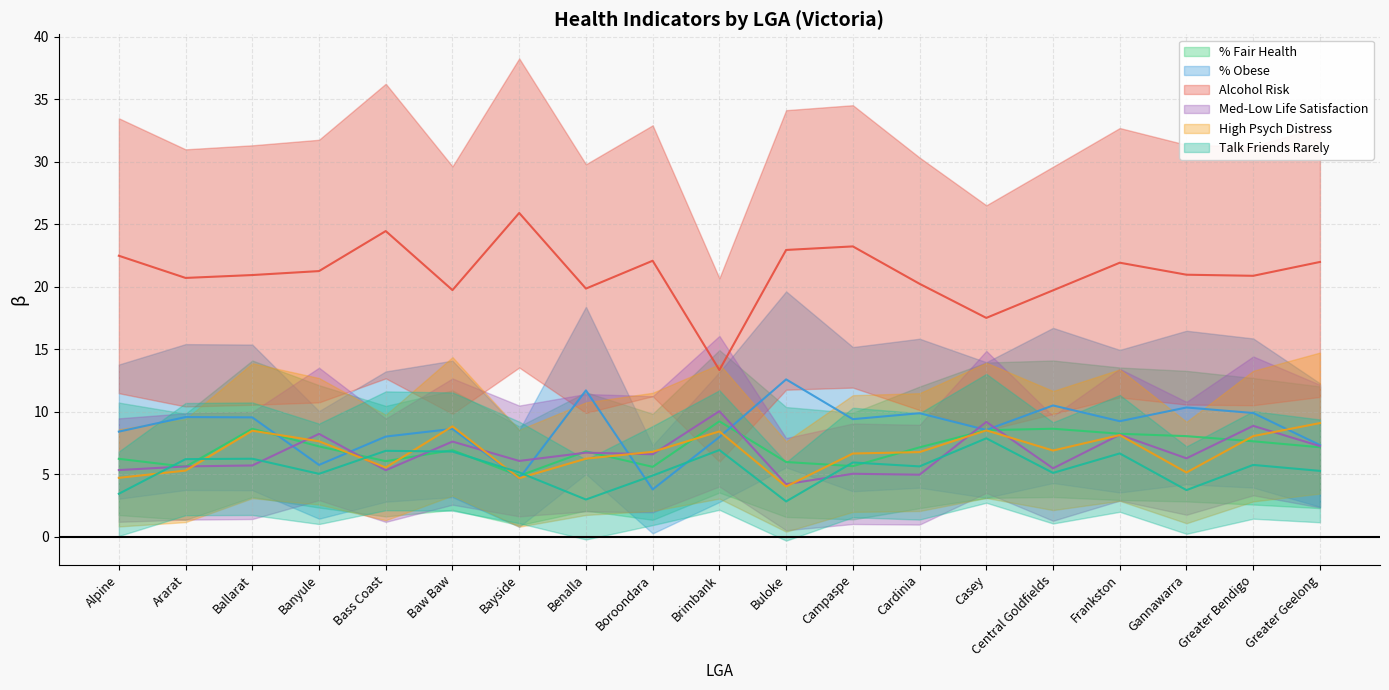

Reading right to left, transcribe all the data shown in this chart.

% Fair Health: 7.2	7.6	8.1	8.2	8.6	8.5	7.2	5.7	6.0	9.2	5.6	6.8	4.9	6.9	6.1	7.2	8.6	5.6	6.2
% Obese: 7.3	9.9	10.3	9.2	10.5	8.5	9.9	9.4	12.6	8.0	3.8	11.7	4.7	8.6	8.0	5.8	9.6	9.6	8.4
Alcohol Risk: 22.0	20.9	21.0	21.9	19.7	17.5	20.2	23.2	22.9	13.3	22.1	19.8	25.9	19.7	24.4	21.2	20.9	20.7	22.5
Med-Low Life Satisfaction: 7.3	8.9	6.3	8.2	5.5	9.2	5.0	5.0	4.2	10.0	6.6	6.7	6.1	7.6	5.3	8.2	5.7	5.6	5.3
High Psych Distress: 9.1	8.1	5.1	8.1	6.9	8.5	6.8	6.7	4.0	8.4	6.8	6.3	4.7	8.8	5.5	7.6	8.5	5.3	4.7
Talk Friends Rarely: 5.3	5.8	3.7	6.7	5.1	7.9	5.6	5.9	2.8	6.9	4.9	3.0	5.2	6.8	6.9	5.0	6.2	6.2	3.4